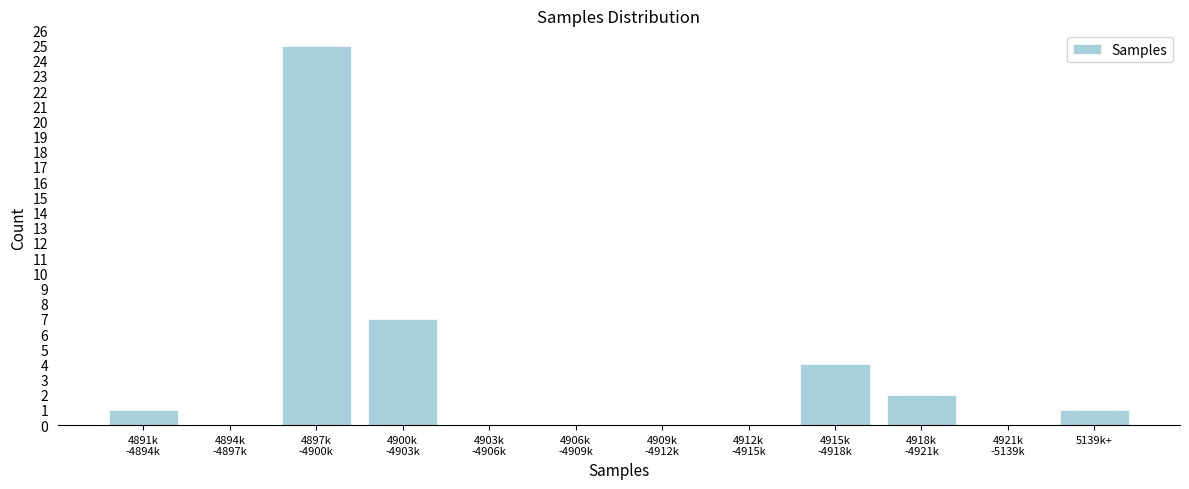

What is the maximum value shown in the chart?

25